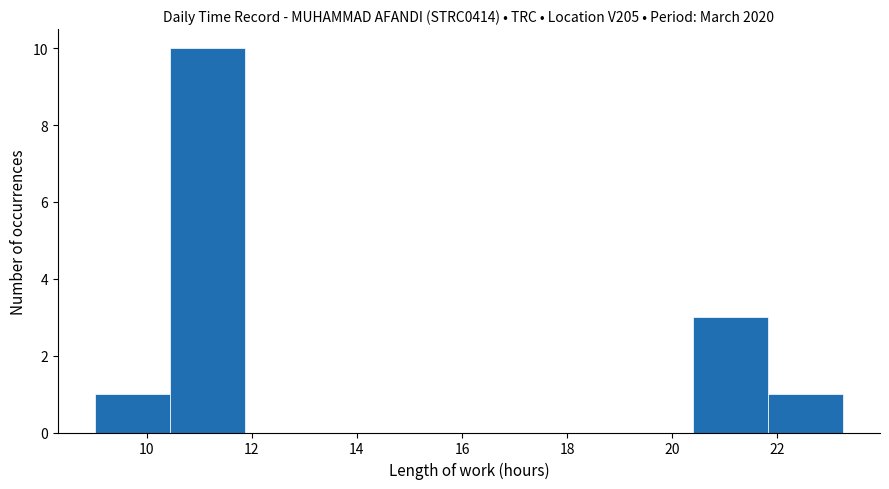

What is the height of the bar covering 21.8 to 23.2 on the x-axis? Neither the bar edges nor the heights are printed on the chart, so give them approximately, as read against the axes.

1